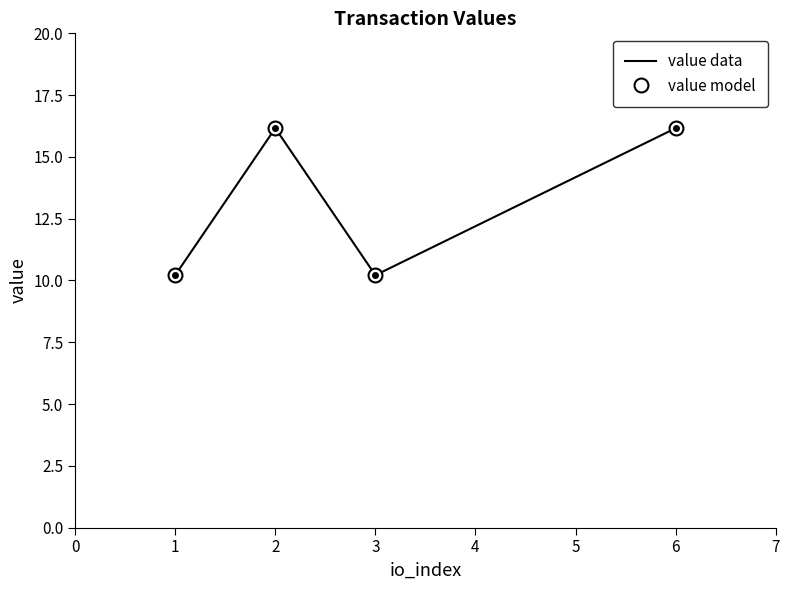

Reading left to right, list all the values displayed in this chart.

value model: 10.2	16.2	10.2	16.2
value data: 10.2	16.2	10.2	16.2